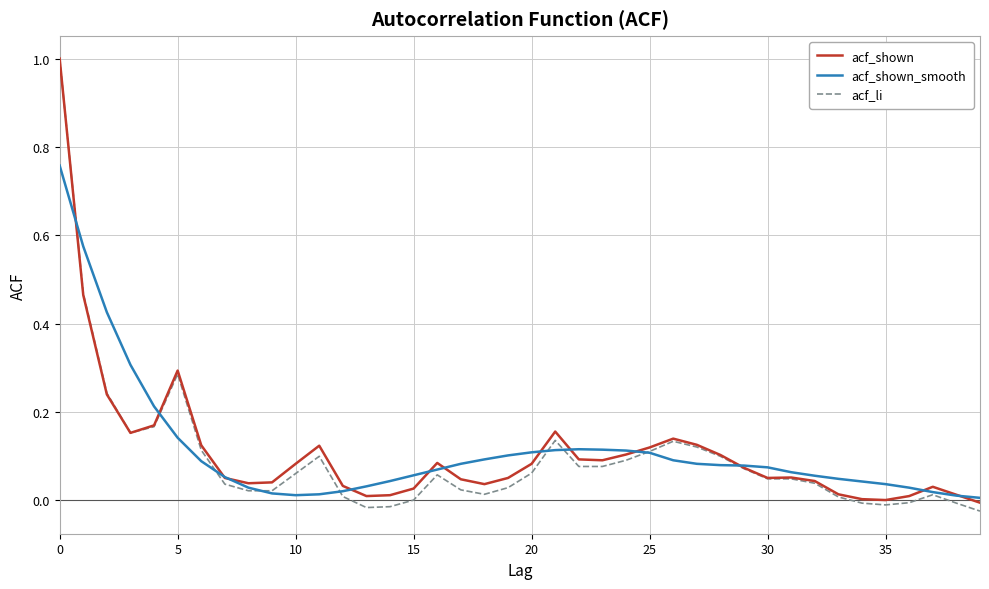

What is the maximum value shown in the chart?

1.0